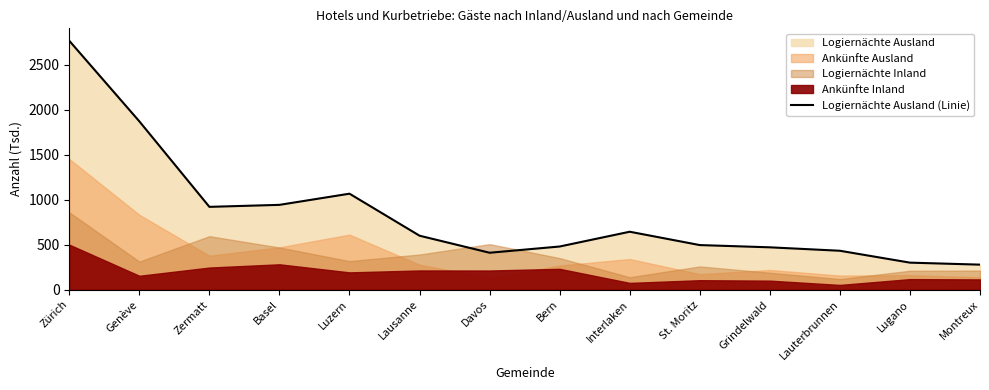

The value at Luzern is 1628.8. True or false?

False